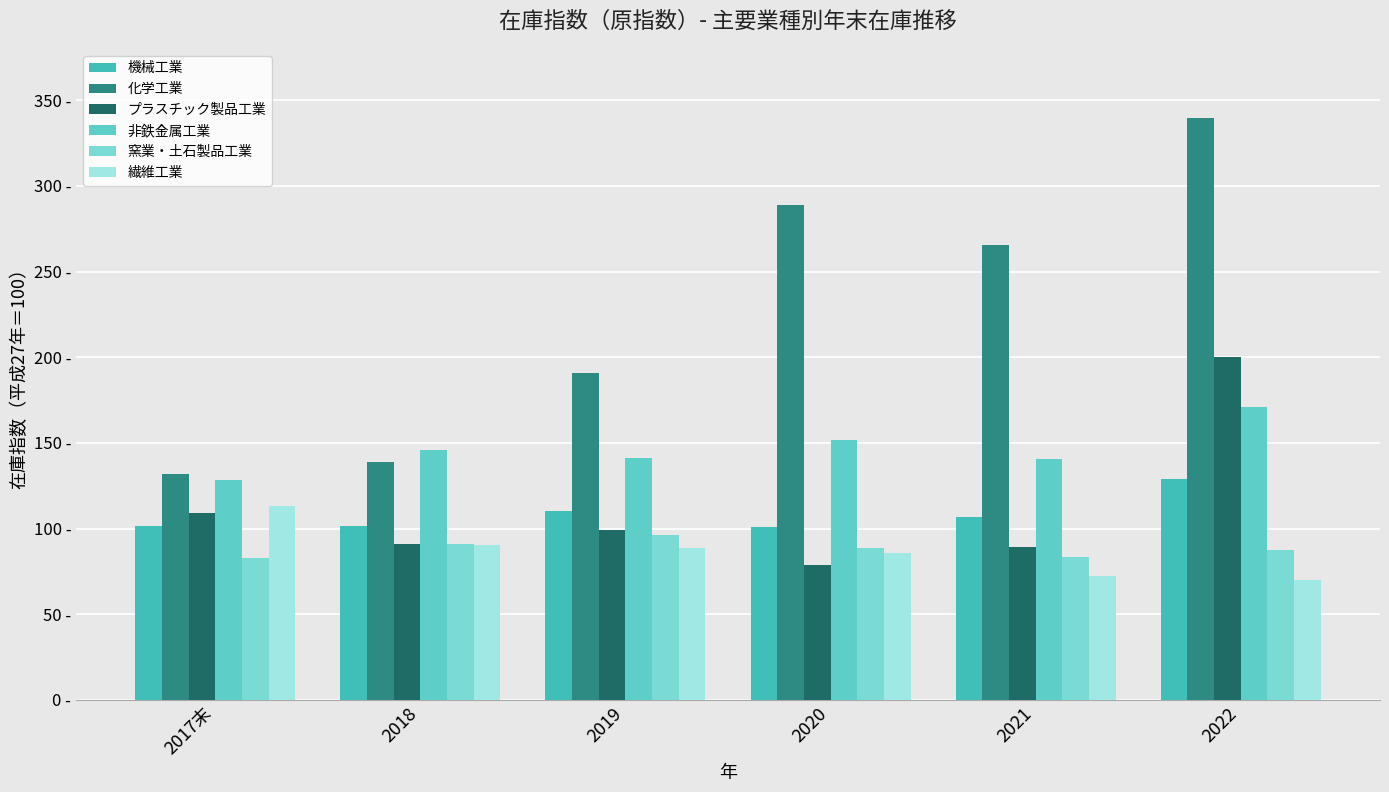

Is the value of 繊維工業 at 2021 greater than the value of 化学工業 at 2018?

No